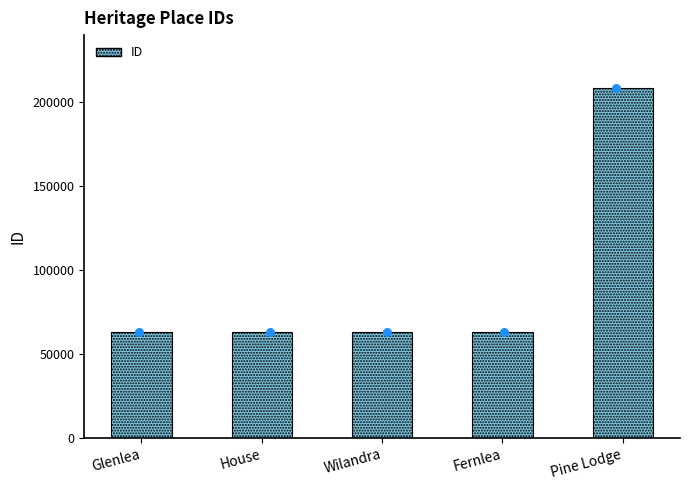

What is the change in value from Wilandra to Fernlea?

+1